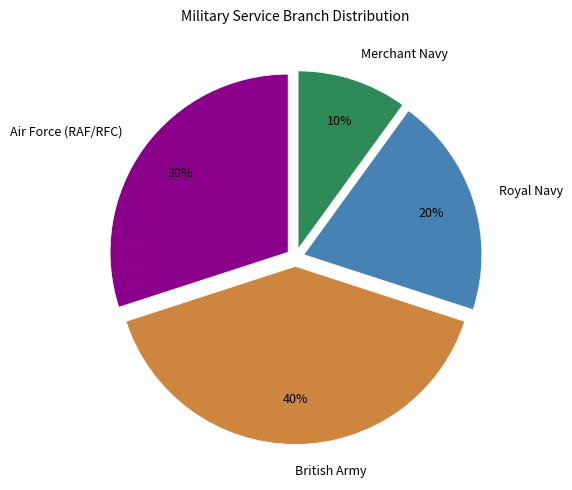

To the nearest percent, what is the difference between the Royal Navy and Merchant Navy slice percentages?

10%